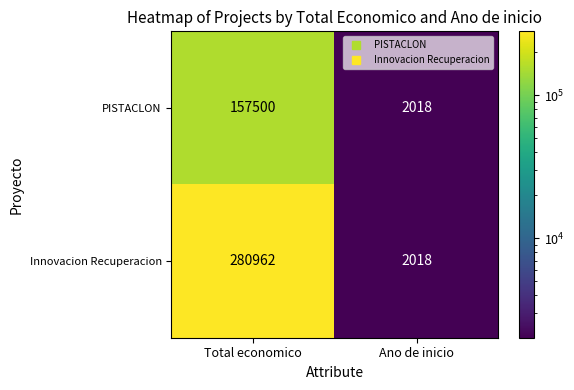

Reading left to right, transcribe all the data shown in this chart.

PISTACLON: Total economico=157500	Ano de inicio=2018
Innovacion Recuperacion: Total economico=280962	Ano de inicio=2018